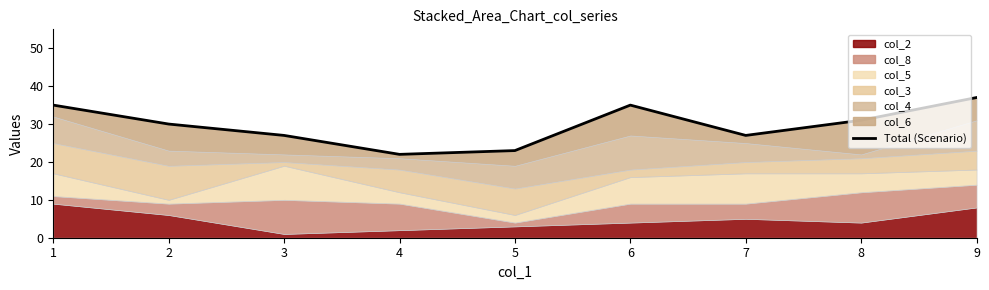

Reading left to right, what are all the values shown in this chart?

35	30	27	22	23	35	27	31	37